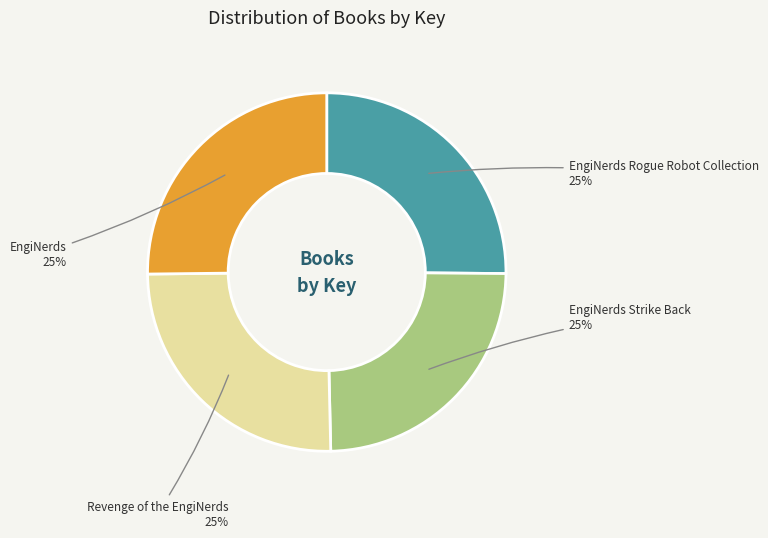

Approximately how many times larger is the value at EngiNerds Strike Back compared to EngiNerds Rogue Robot Collection?

1.0